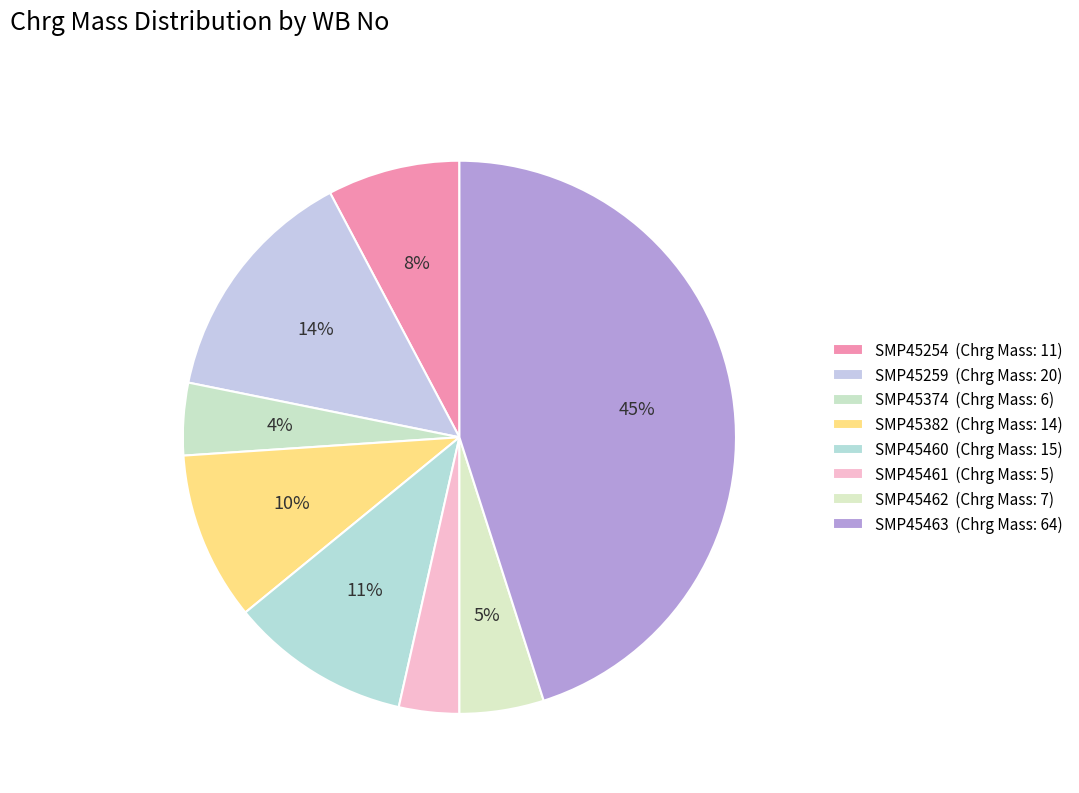

What is the change in value from SMP45382 to SMP45461?

-9